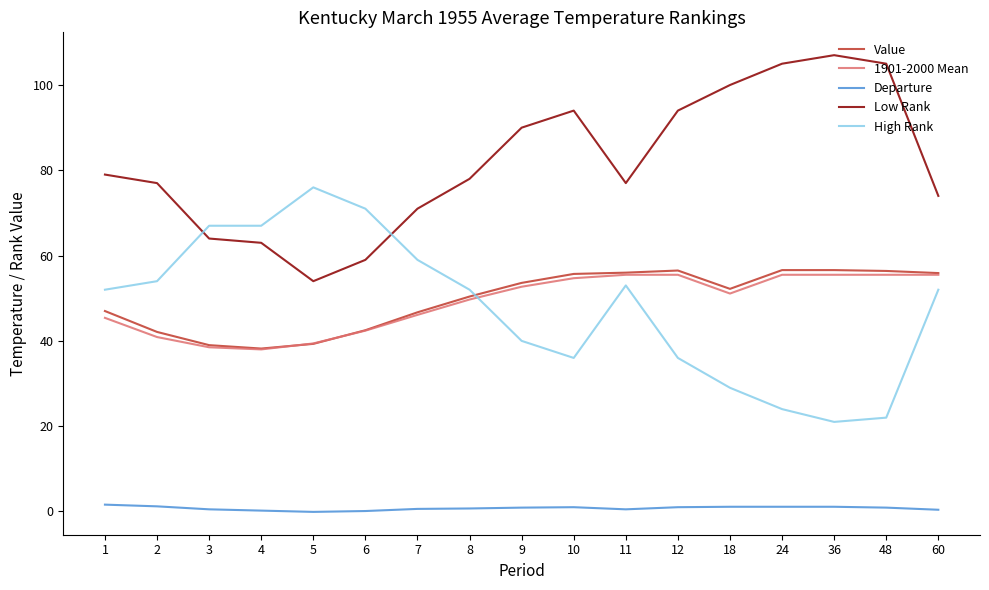

True or false: Departure and Value intersect in this chart.

False